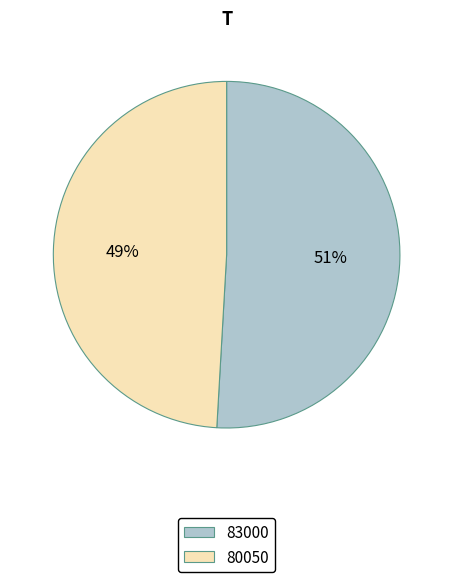

To the nearest percent, what percentage of the pie is 80050?

49%